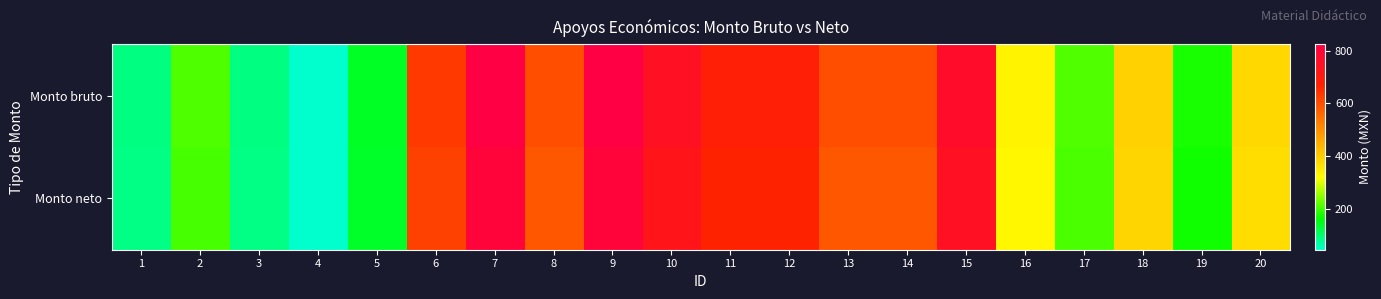

Which series has the widest spread of values?

Monto bruto